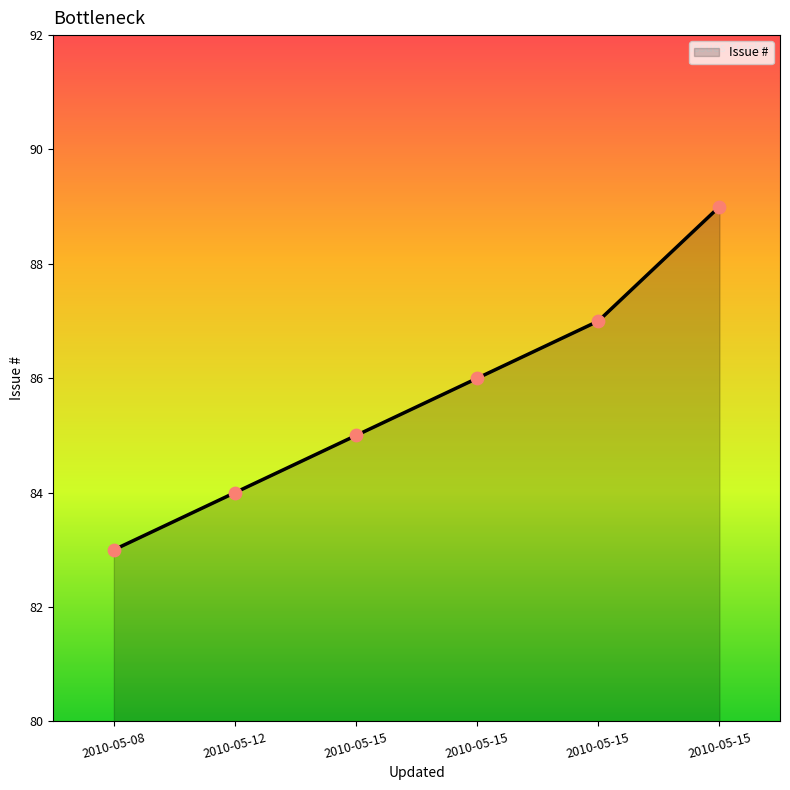

Approximately how many times larger is the value at 2010-05-08 compared to 2010-05-15?

1.0